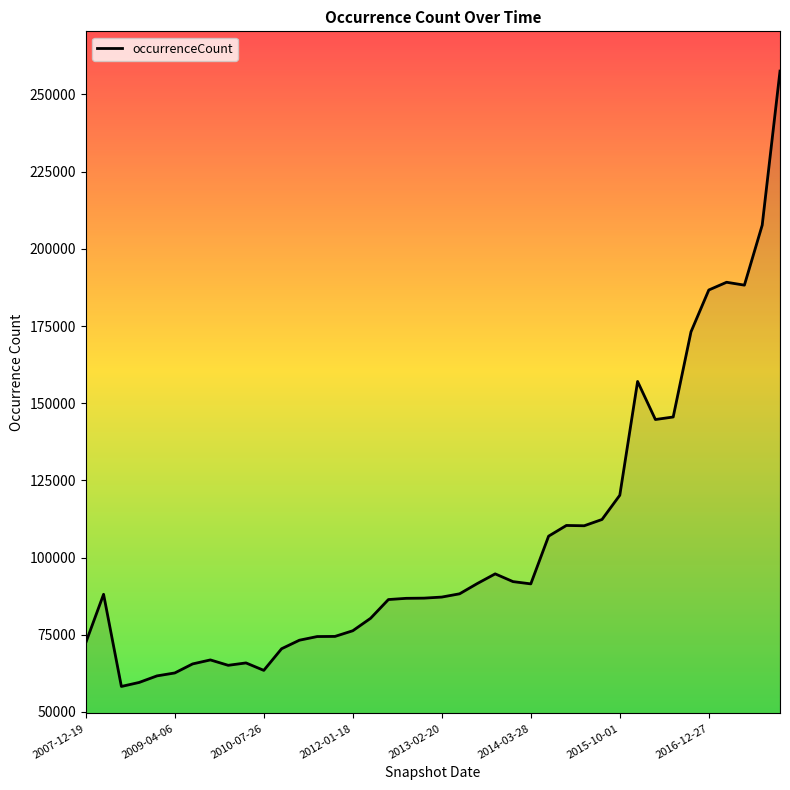

Count the number of categories in the chart.

40